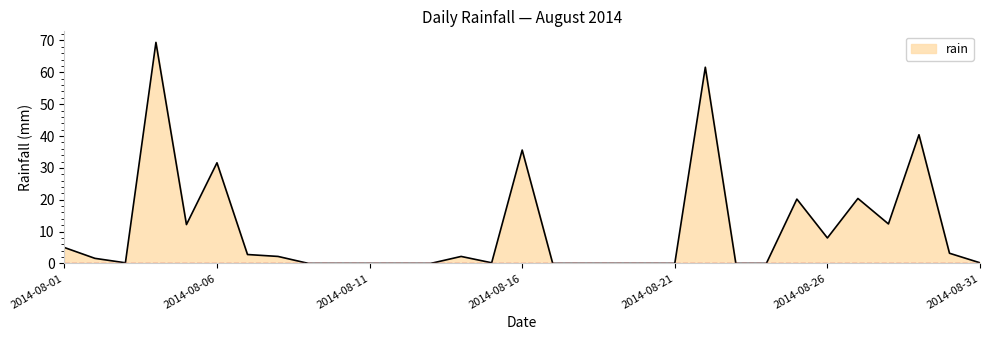

Count the number of values greater than 1.

16